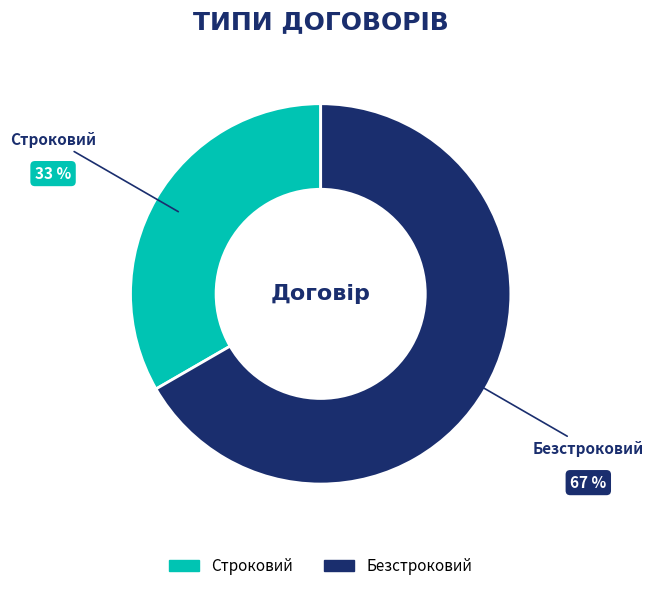

Combined, do Строковий and Безстроковий account for over 50%?

Yes